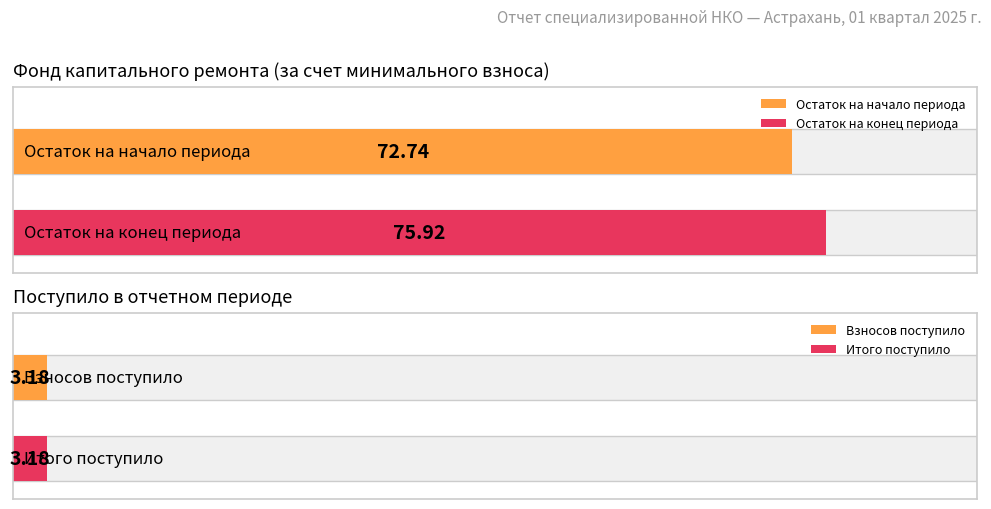

What is the maximum value shown in the chart?

75.9